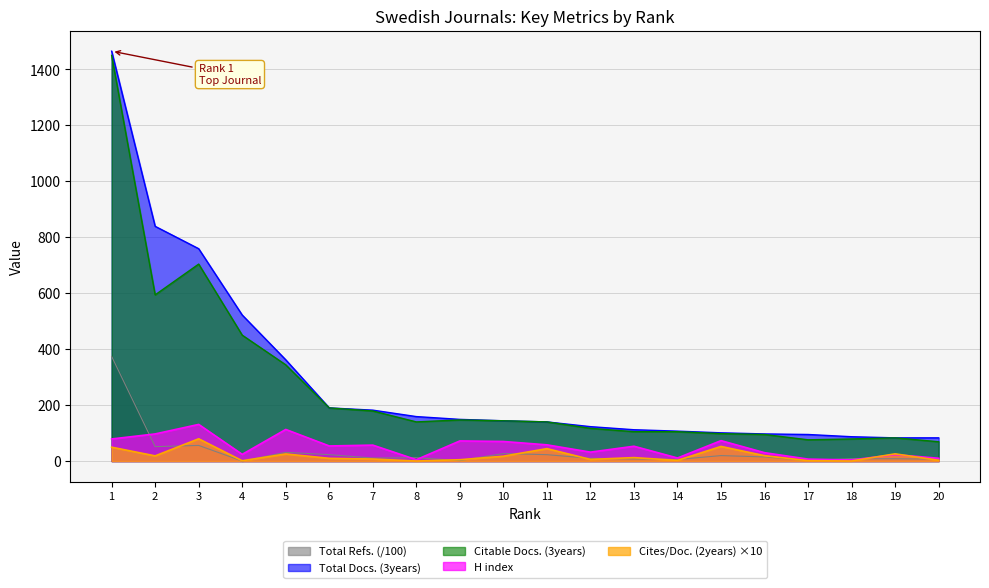

True or false: Citable Docs. (3years) and Total Refs. intersect in this chart.

False